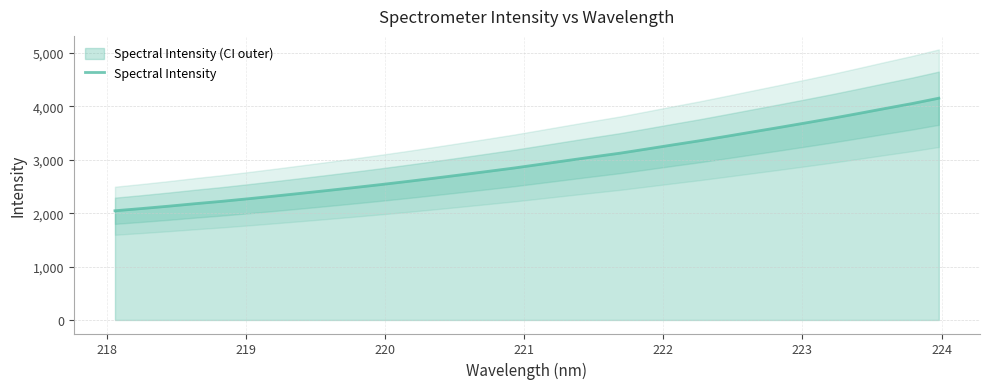

What is the minimum value for Spectral Intensity?

2046.0